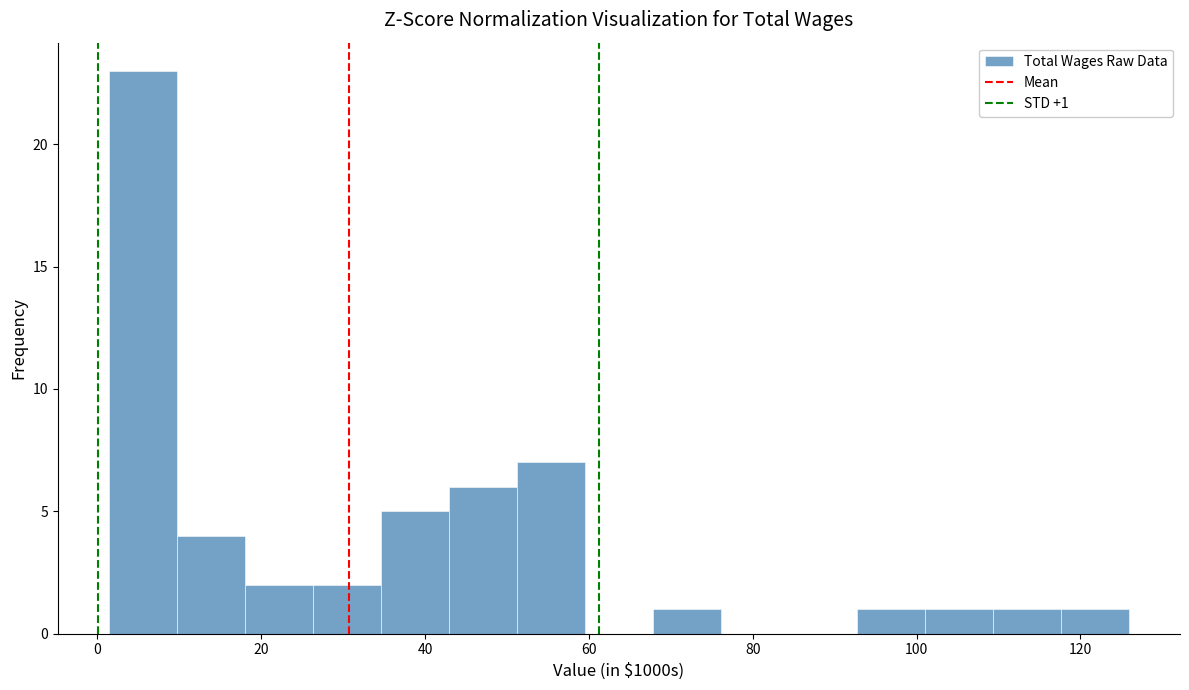

Which range on the x-axis has the tallest bar?

2 to 10